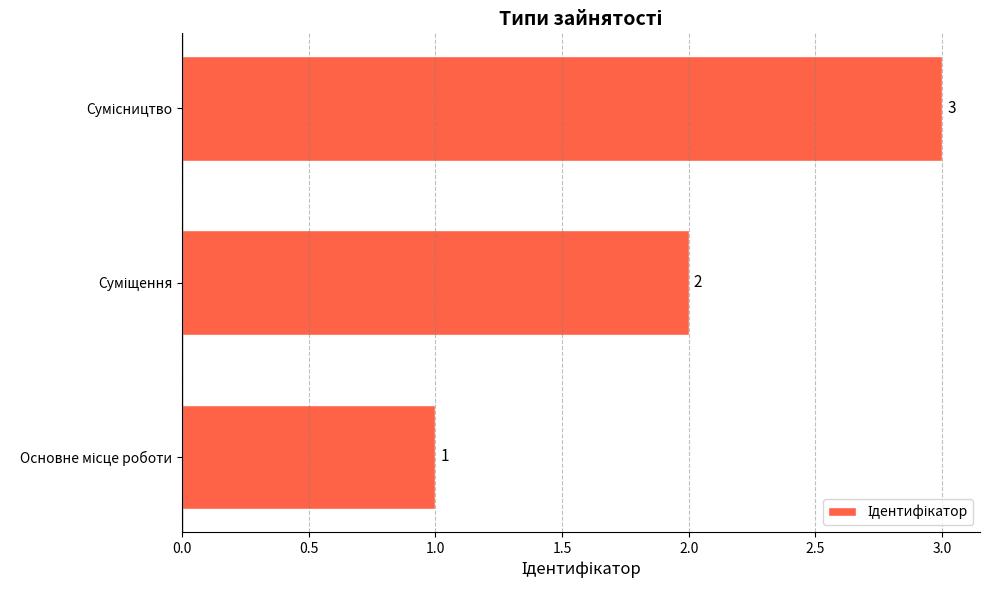

What is the sum of all values?

6